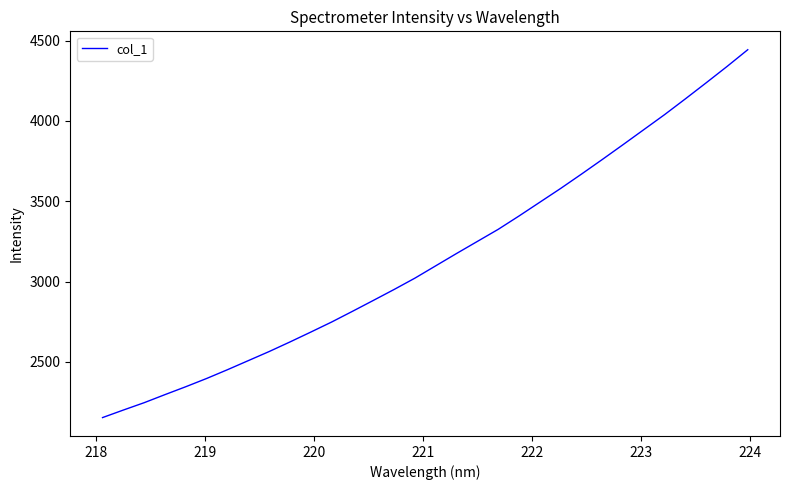

What is the difference between the maximum and minimum values?

2290.2